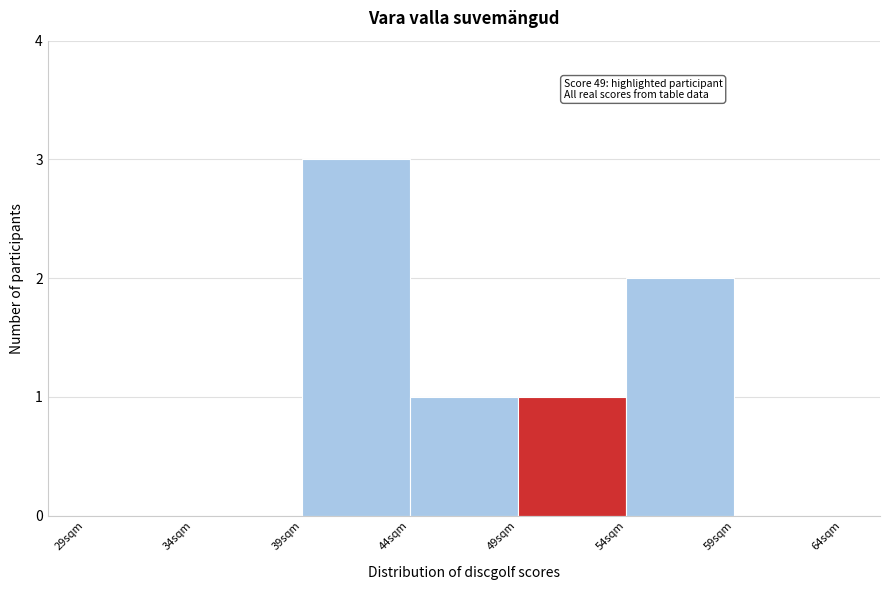

Over which range of the x-axis is the bar tallest?

39 to 44